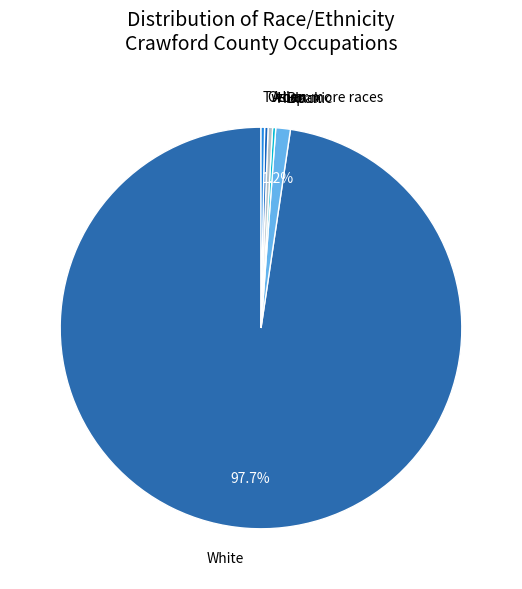

Which has a higher value, Black or White?

White